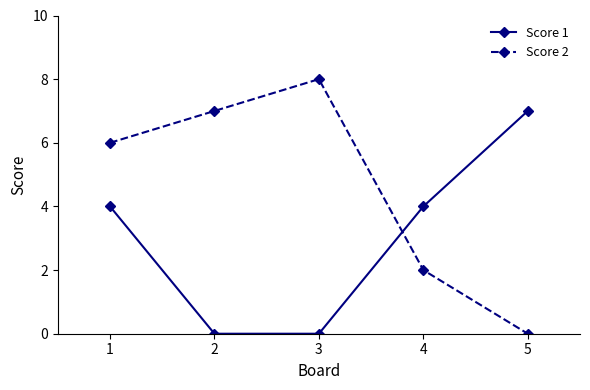

Which series ends up on top after the final intersection of Score 2 and Score 1?

Score 1